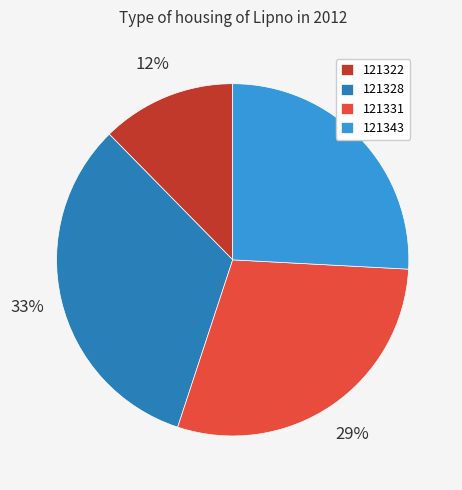

How many slices are in this pie chart?

4